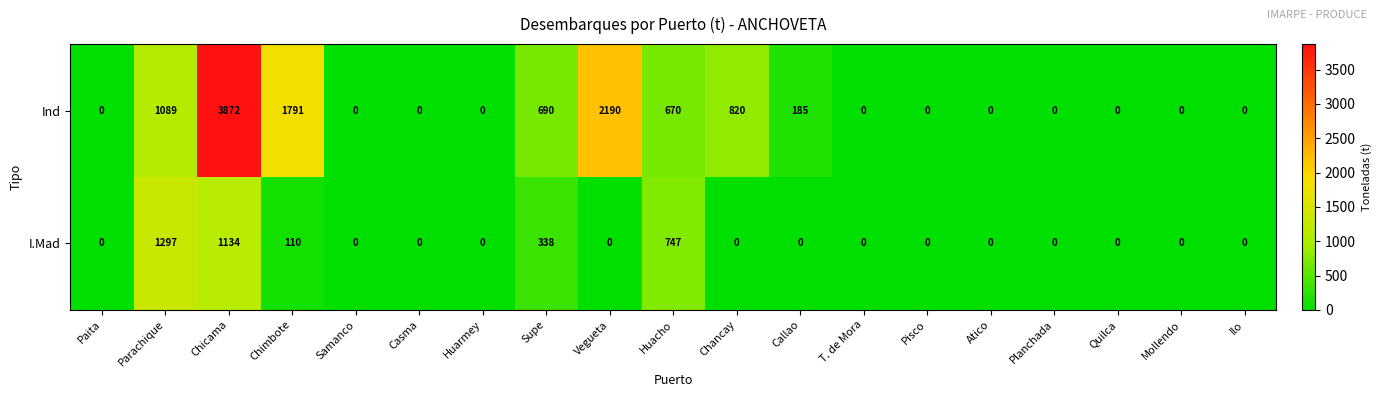

What is the maximum value for I.Mad?

1297